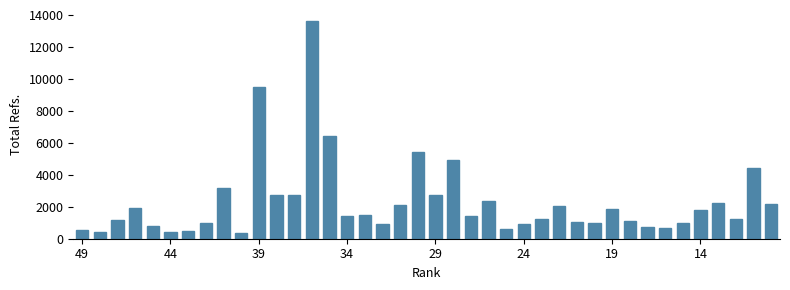

What is the maximum value shown in the chart?

13652